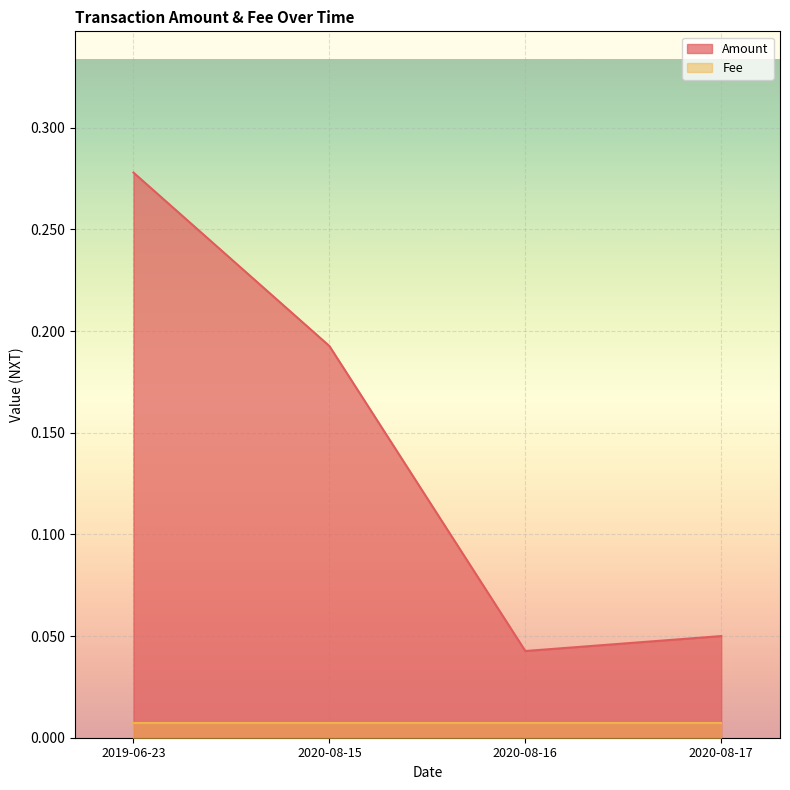

Between 2020-08-15 and 2020-08-17, which is larger?

2020-08-15